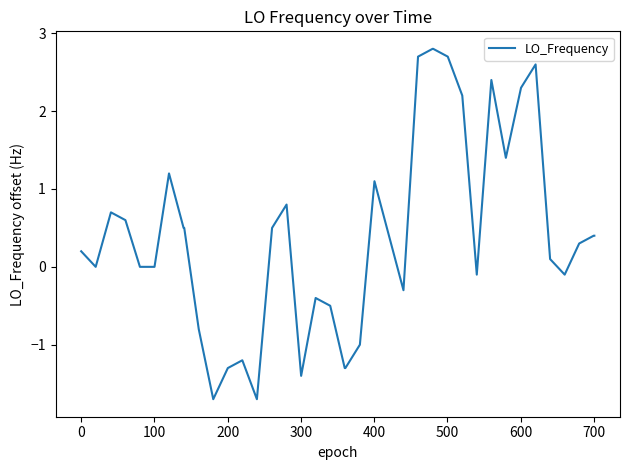

What is the difference between the maximum and minimum values?

4.5